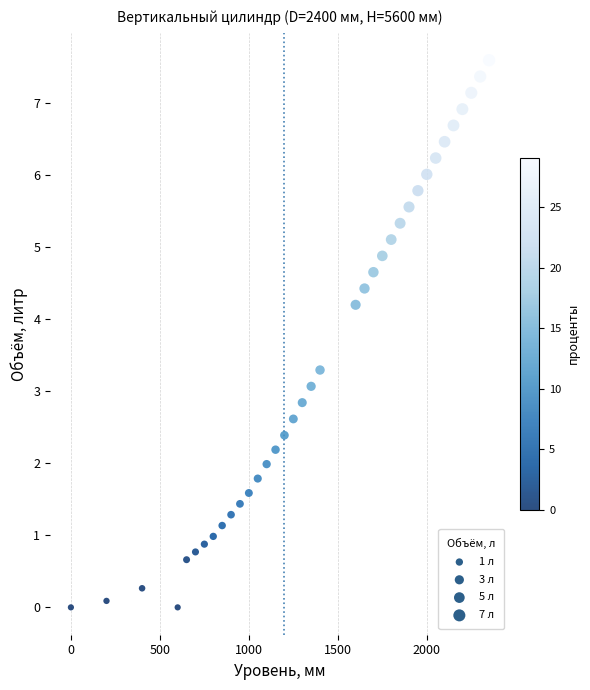

What is the range of X values (max minus min)?

2350.0